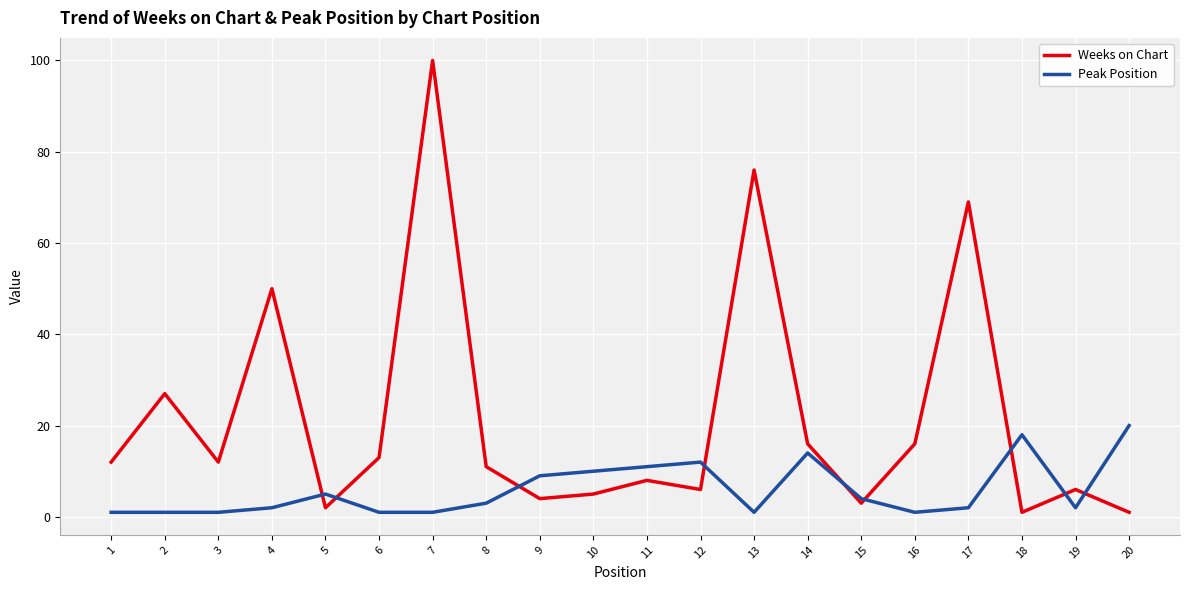

Reading left to right, extract all data points from this chart.

Weeks on Chart: 1=12	2=27	3=12	4=50	5=2	6=13	7=100	8=11	9=4	10=5	11=8	12=6	13=76	14=16	15=3	16=16	17=69	18=1	19=6	20=1
Peak Position: 1=1	2=1	3=1	4=2	5=5	6=1	7=1	8=3	9=9	10=10	11=11	12=12	13=1	14=14	15=4	16=1	17=2	18=18	19=2	20=20